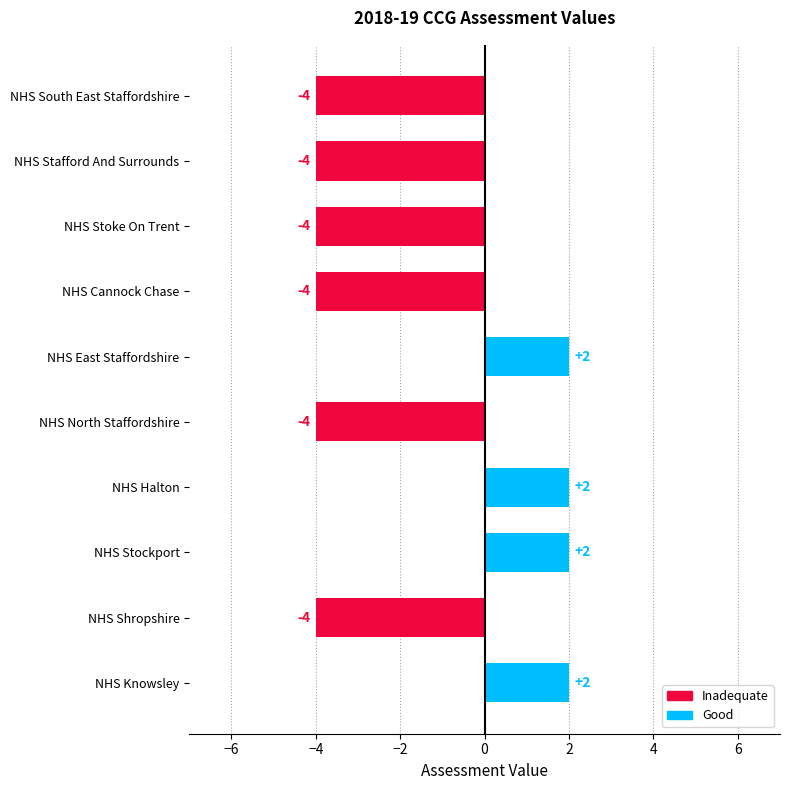

What is the label of the 9th bar from the top?

NHS Shropshire